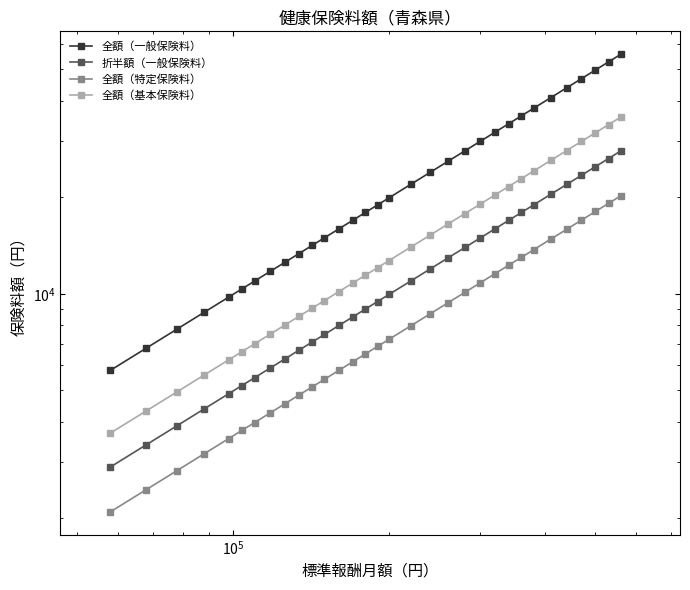

How many lines are shown in the chart?

4